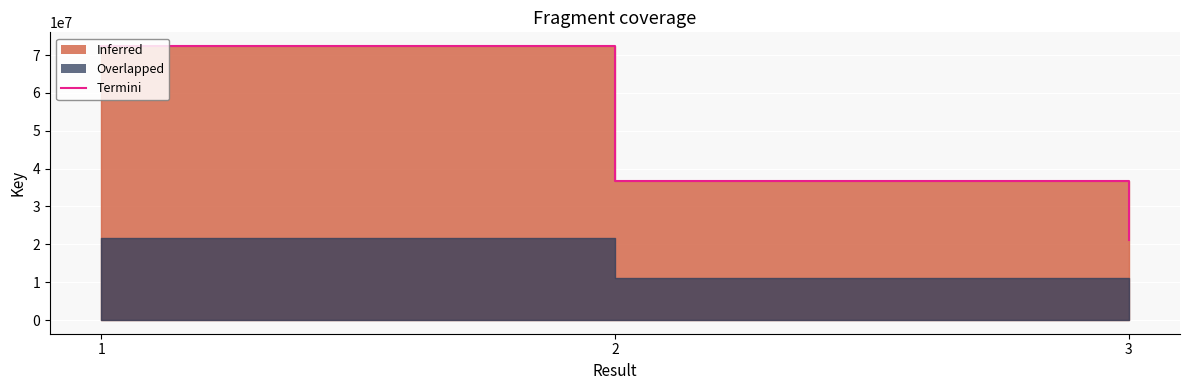

Which label corresponds to the largest value in the chart?

1